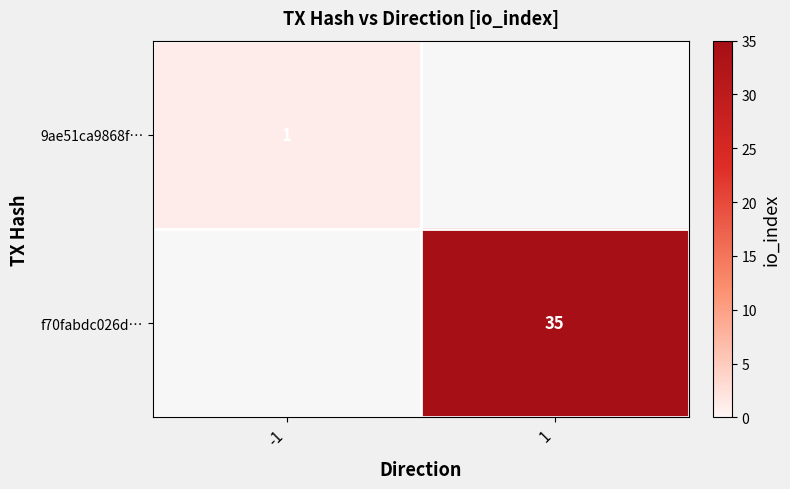

The f70fabdc026d… series shows 35 at 1. True or false?

True